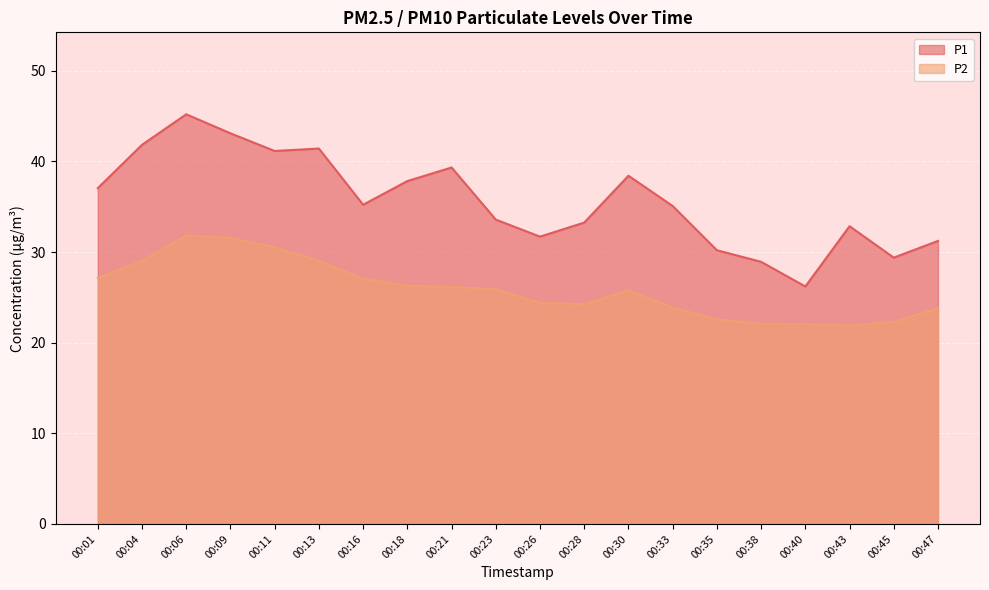

How many distinct data groups are displayed?

2